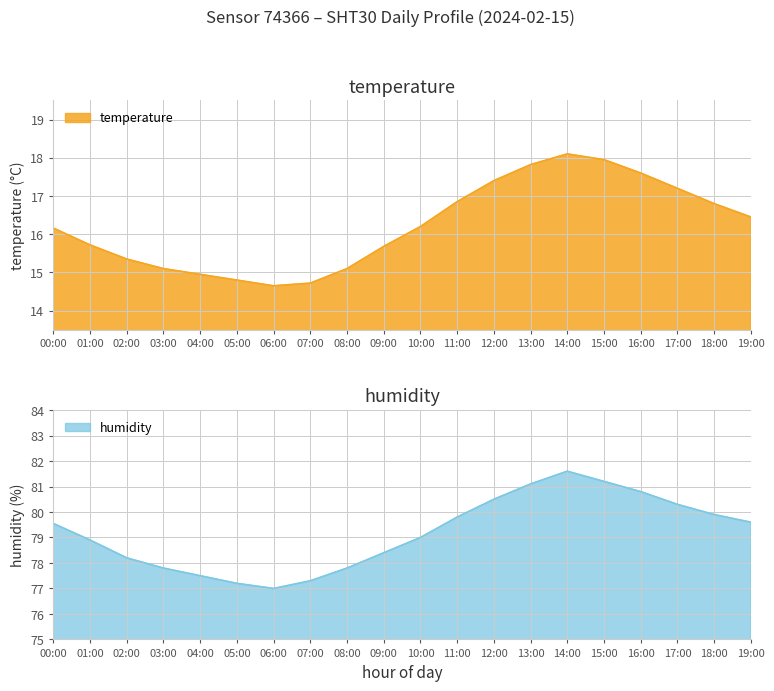

Which category has the lowest value in the temperature series?

06:00